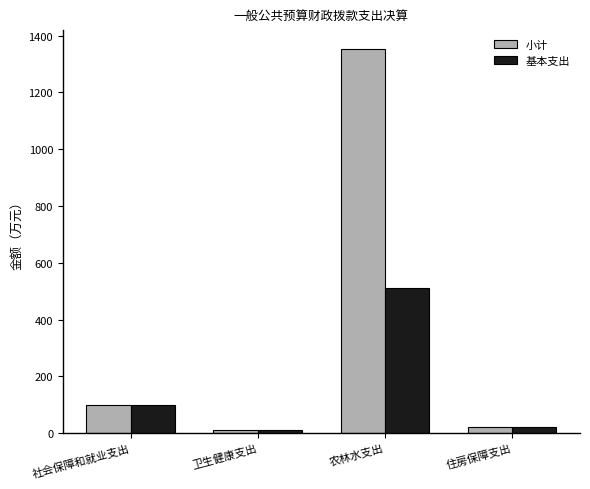

Which label corresponds to the largest value in the chart?

农林水支出